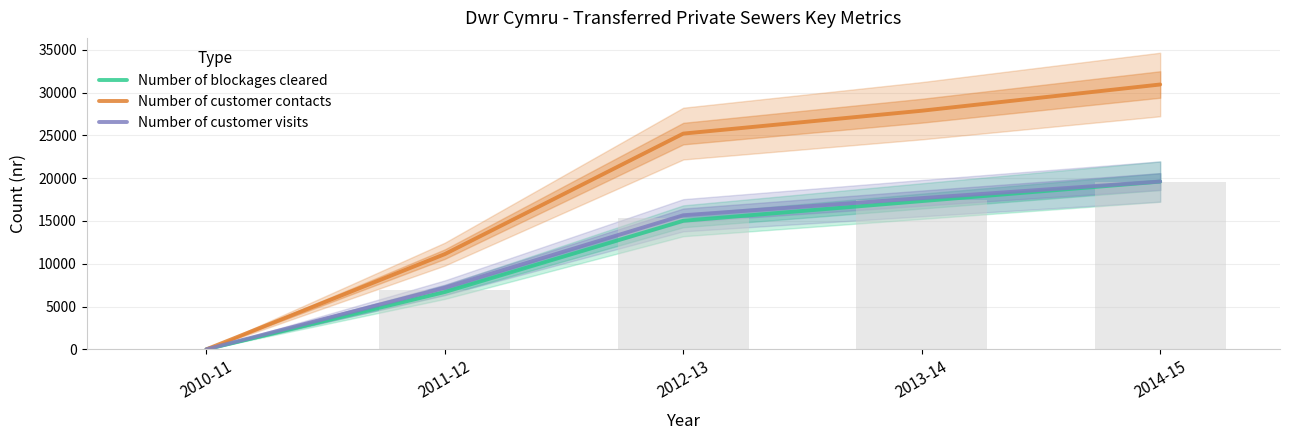

The value of Number of blockages cleared at 2014-15 is 19591.0. True or false?

True